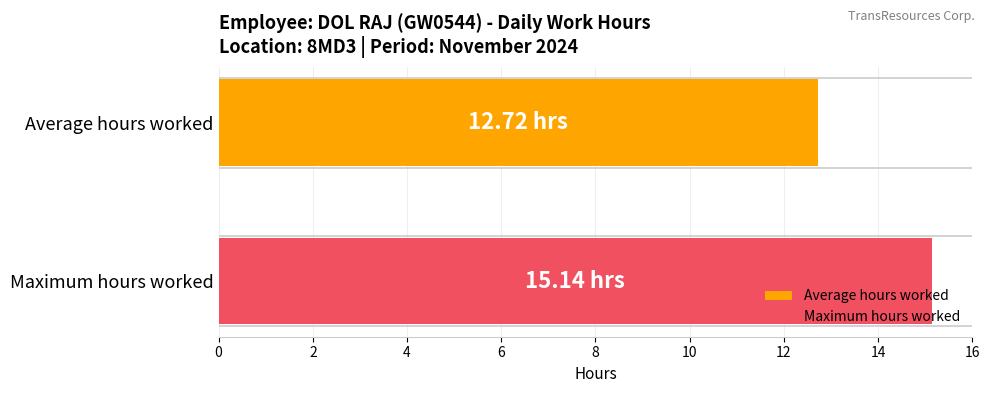

Which series has the widest spread of values?

Average hours worked